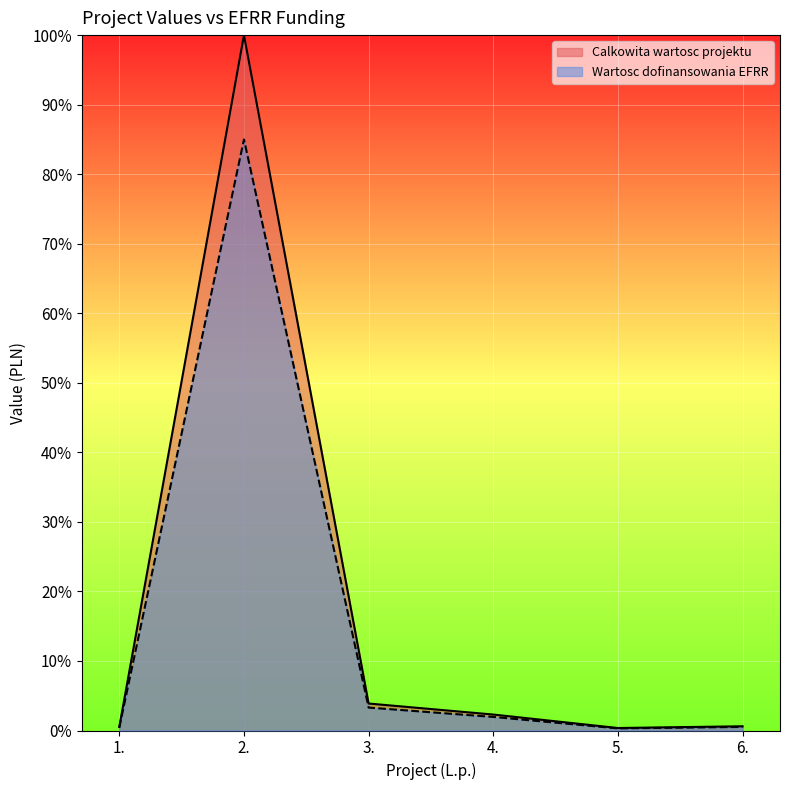

What is the value of the Calkowita wartosc projektu point at the 1st from the left?

0.5